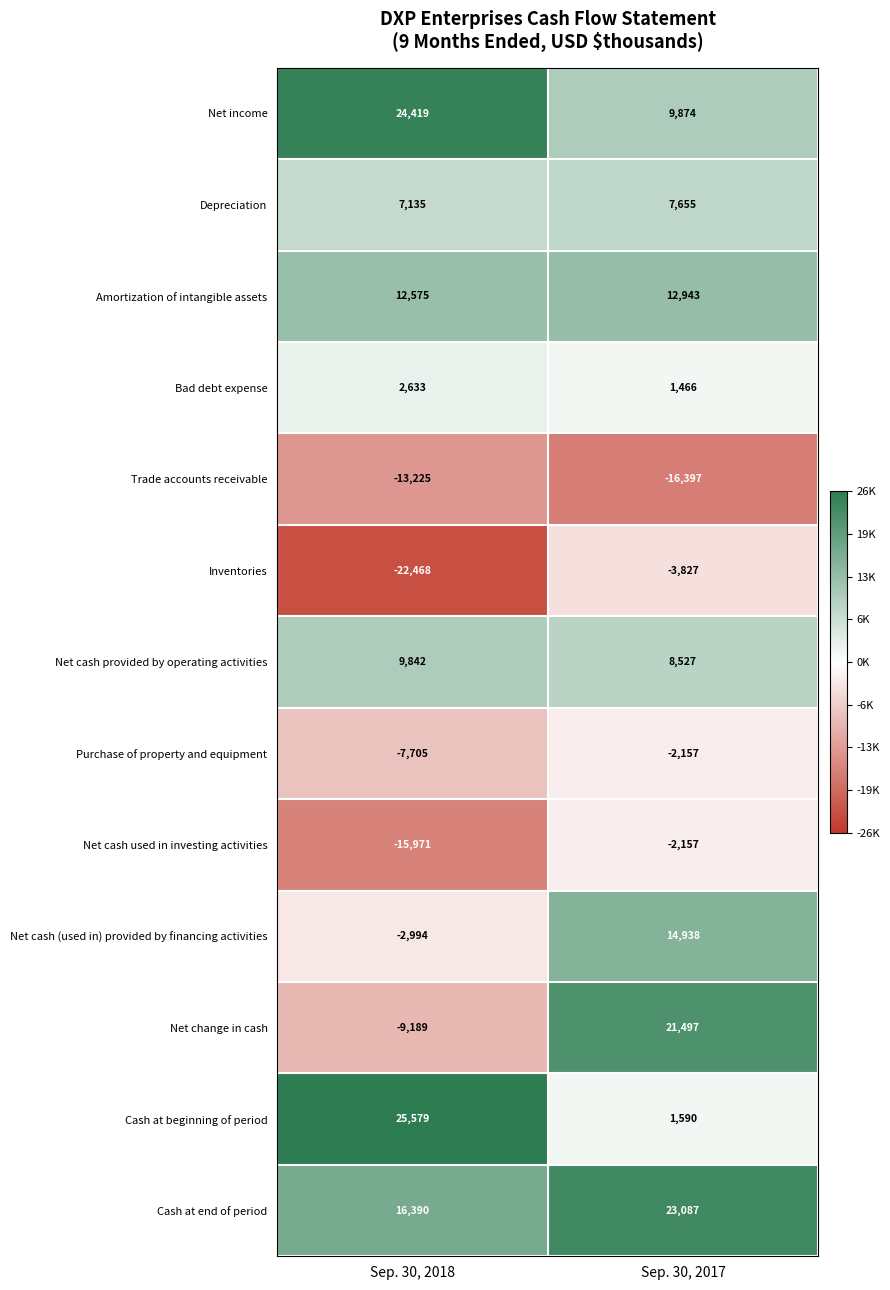

The Net cash (used in) provided by financing activities series shows 8450 at Sep. 30, 2017. True or false?

False